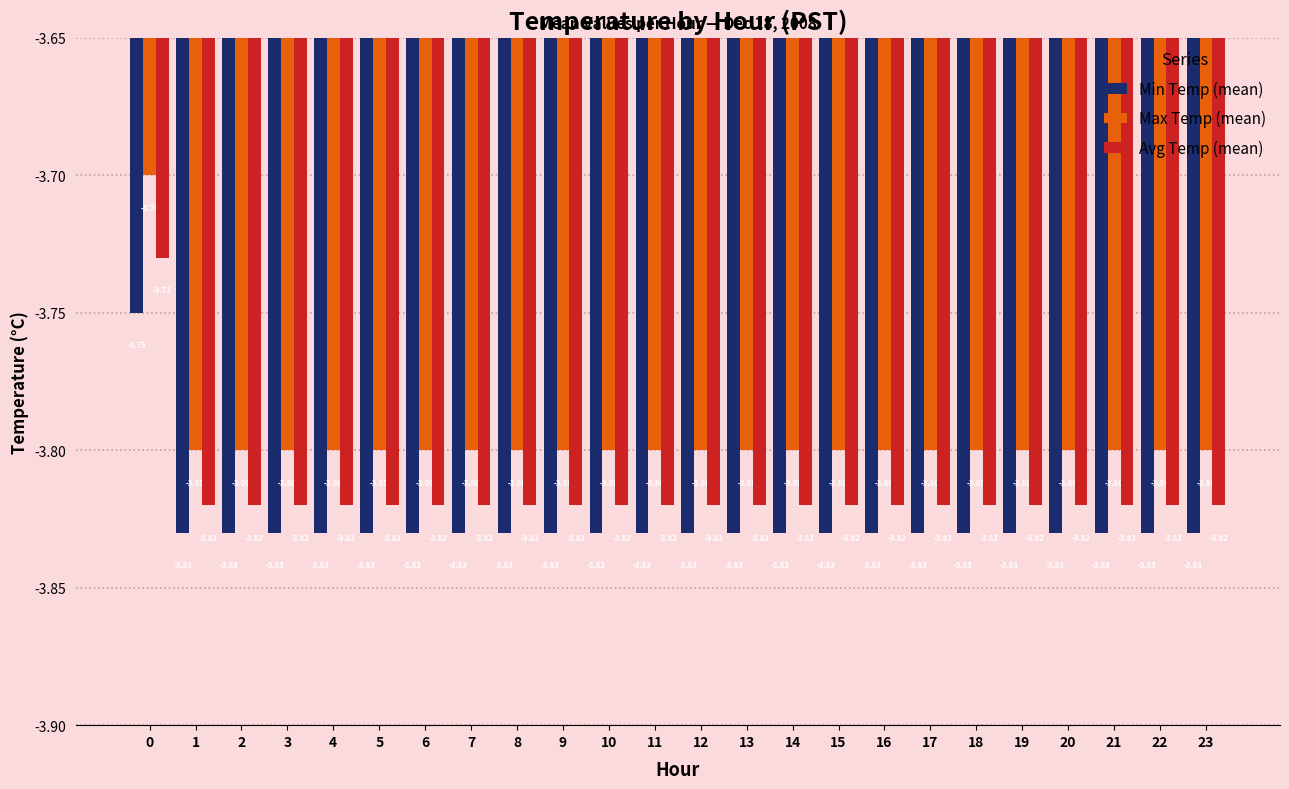

List the series in order of their peak value, lowest first.

Min Temp (mean), Avg Temp (mean), Max Temp (mean)